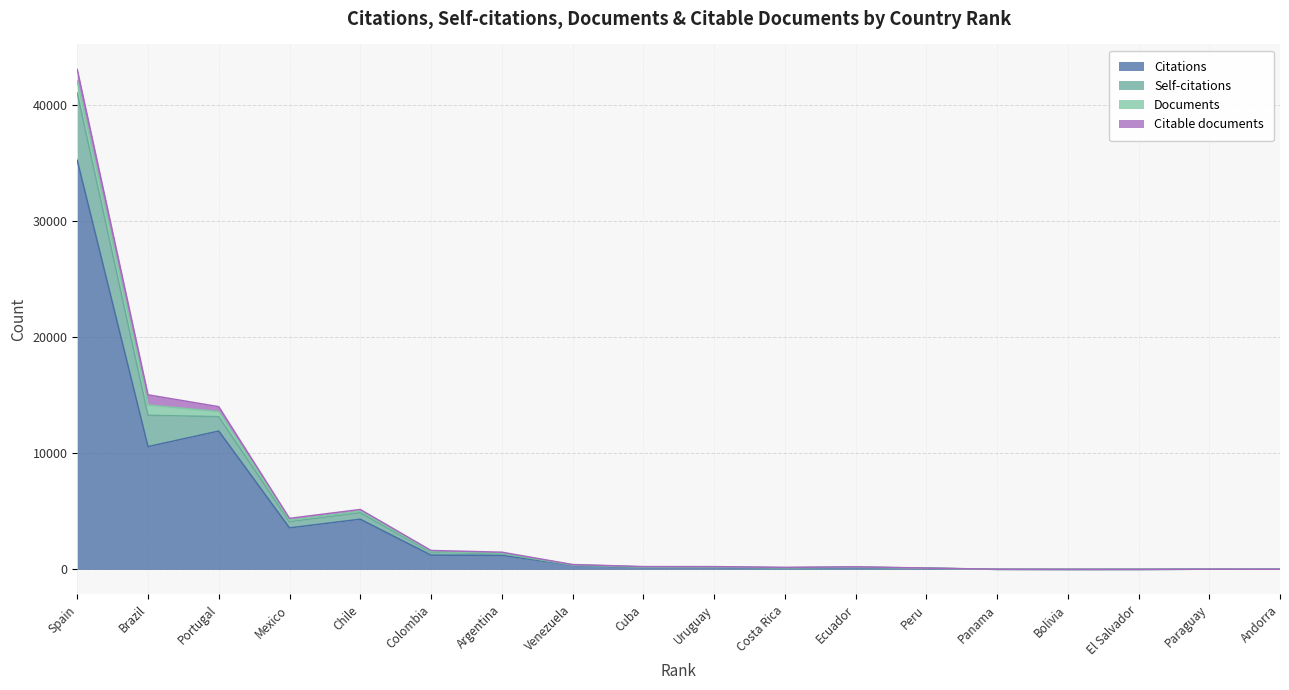

Rank the categories by Citations value from highest to lowest.

Spain, Portugal, Brazil, Chile, Mexico, Colombia, Argentina, Venezuela, Uruguay, Cuba, Ecuador, Costa Rica, Peru, Paraguay, Andorra, Panama, El Salvador, Bolivia